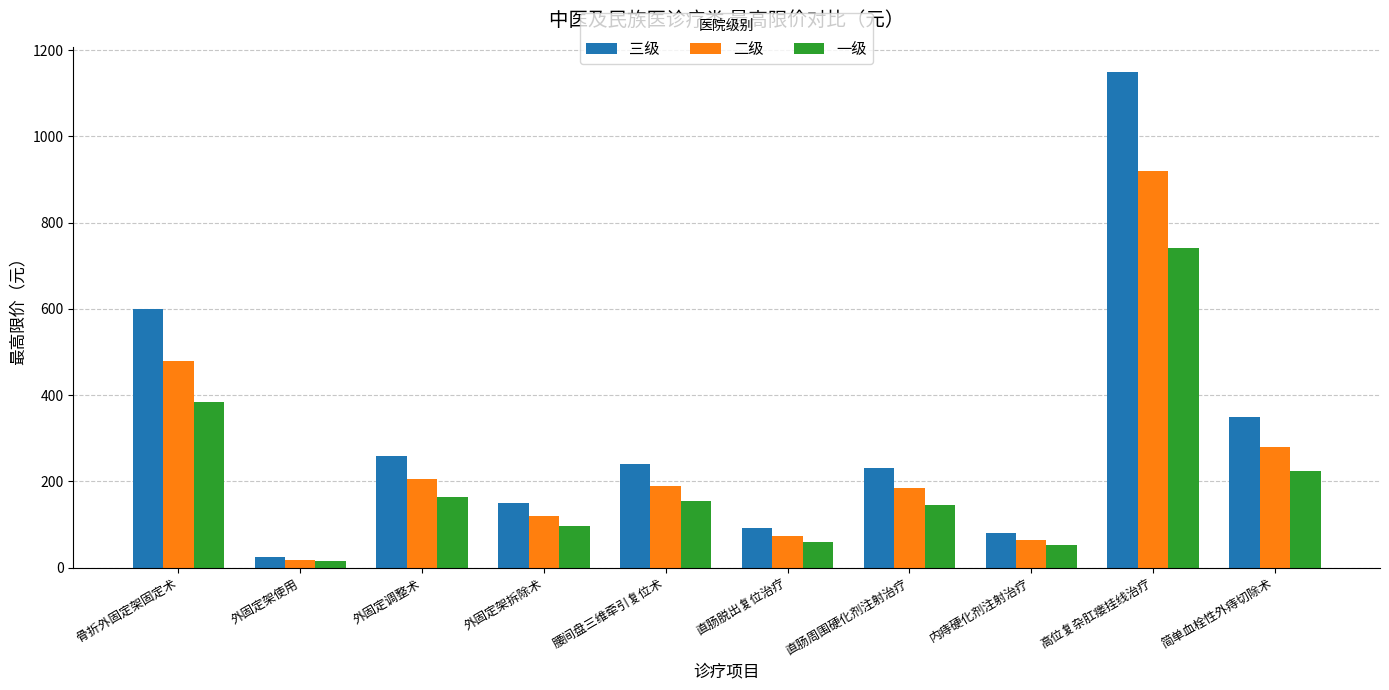

How many values in the 二级 series are below 190?

5